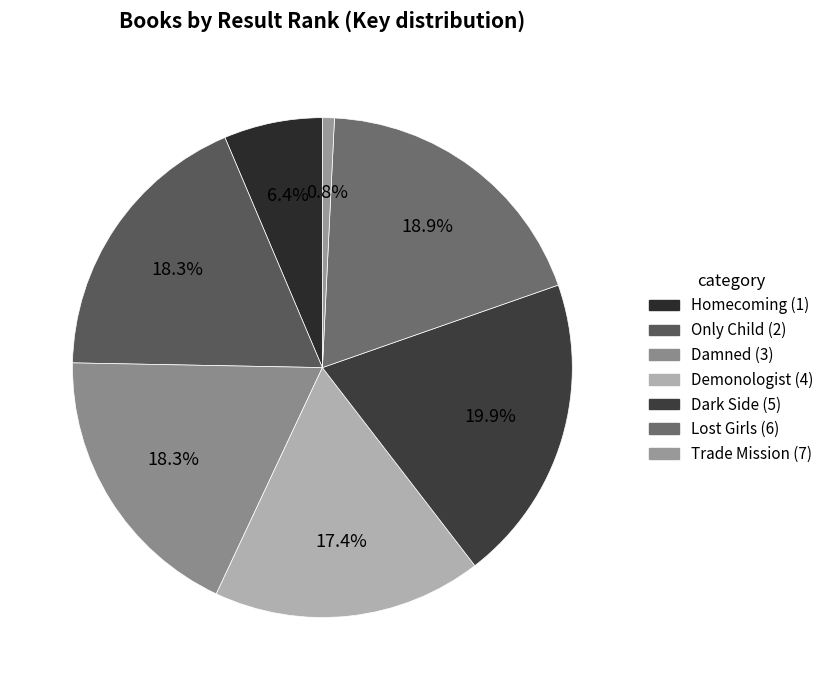

To the nearest percent, what is the difference between the largest and smallest slice percentages?

19%